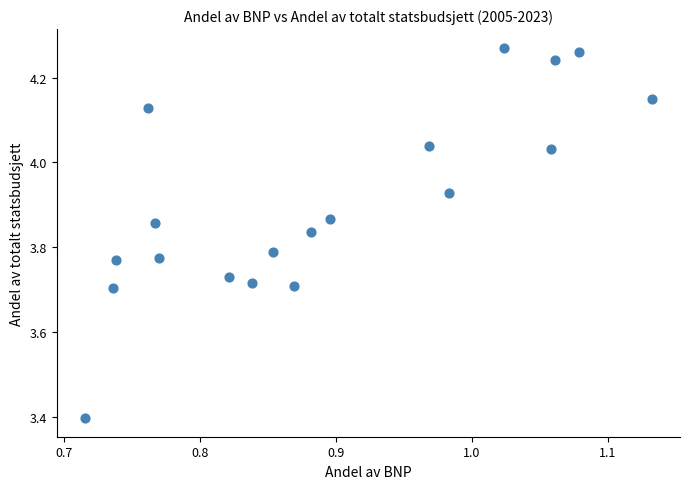

What is the range of Y values (max minus min)?

0.9